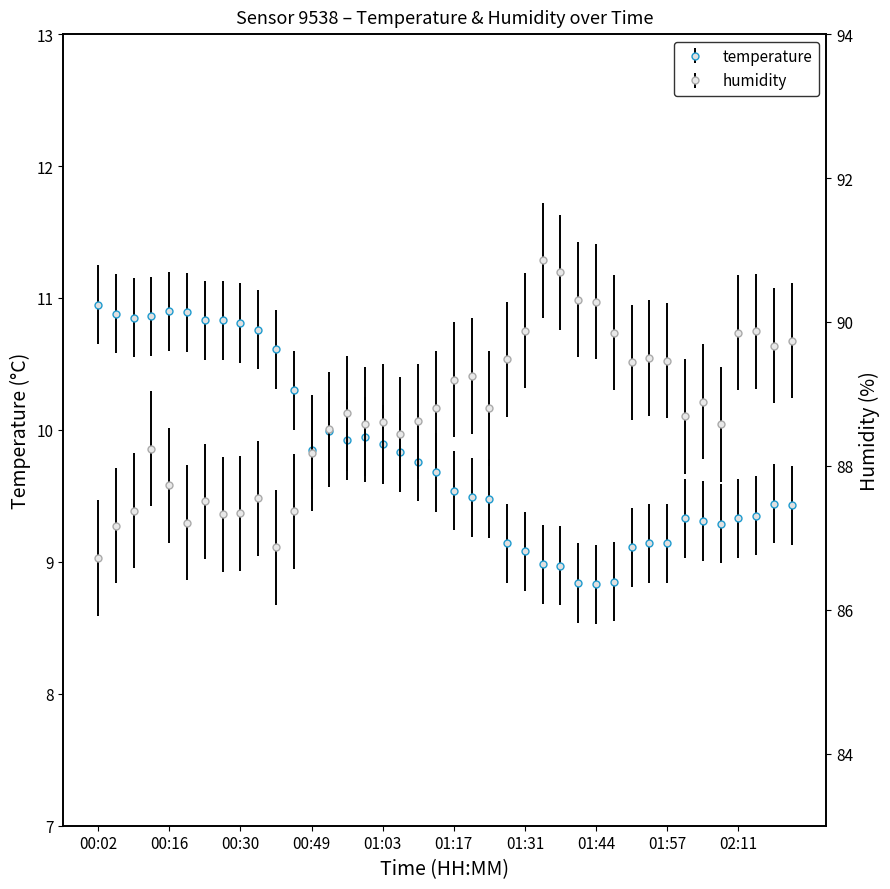

Between 00:05 and 00:36, which series saw the biggest shift?

humidity